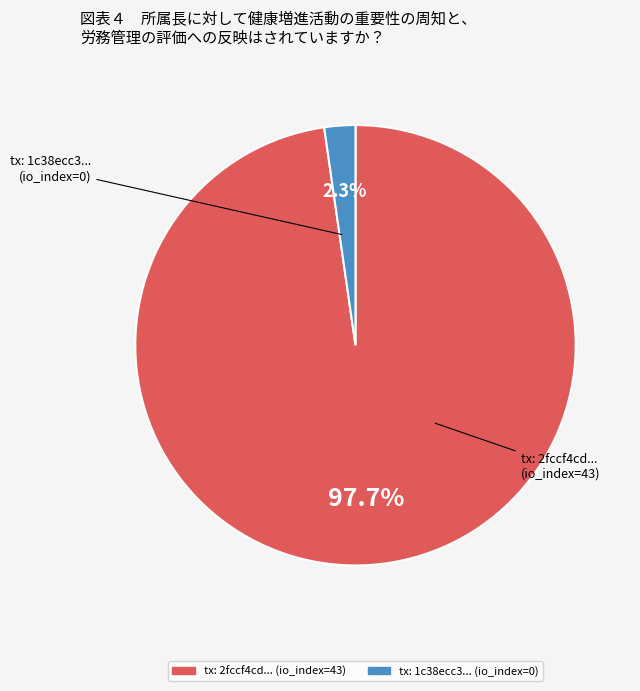

Is there any slice that represents more than half of the pie?

Yes